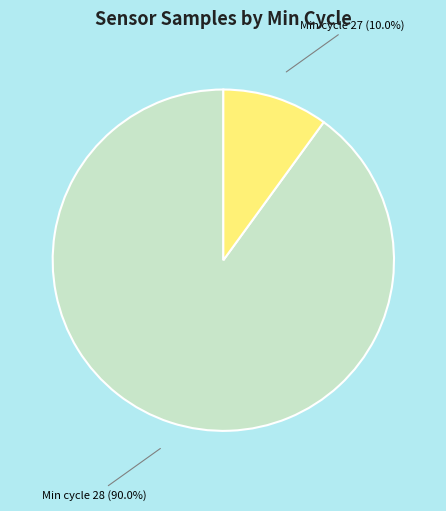

Between Min cycle 27 (10.0%) and Min cycle 28 (90.0%), which is larger?

Min cycle 28 (90.0%)